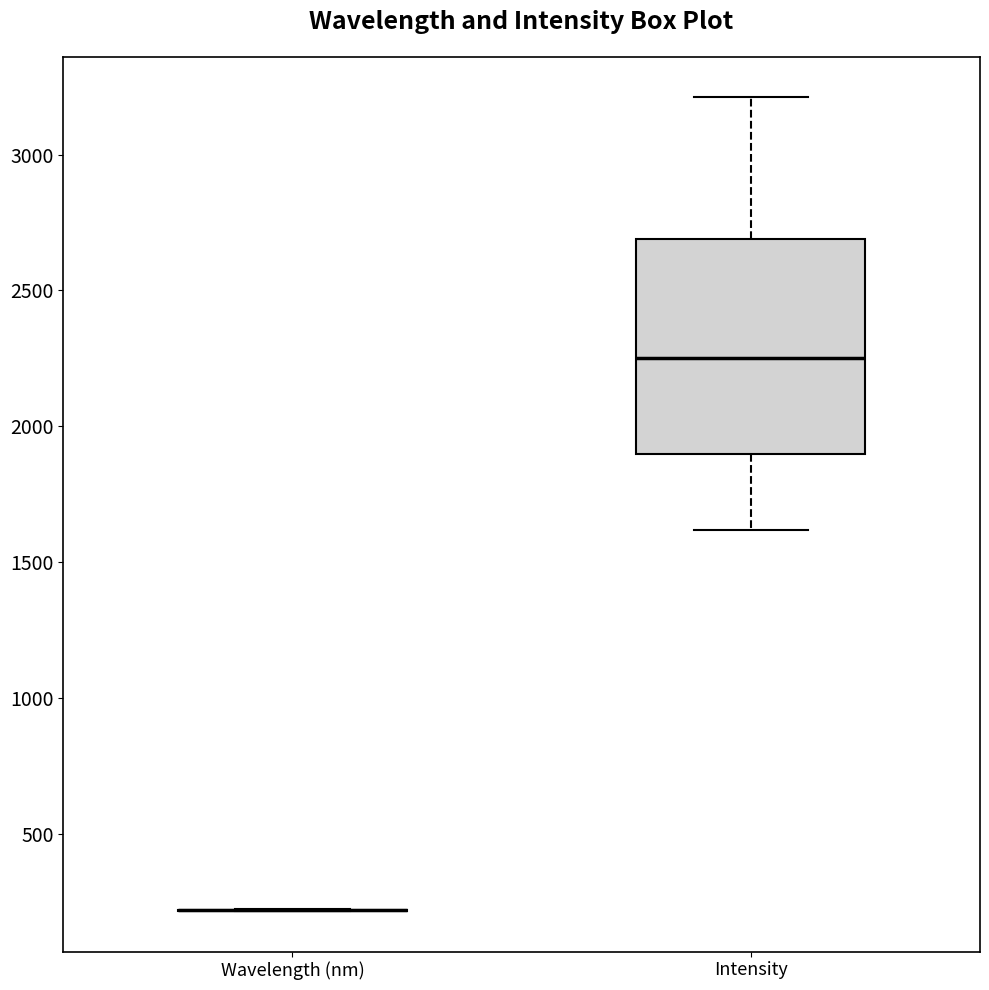

Which box is the tallest, from its lower edge to its upper edge?

Intensity